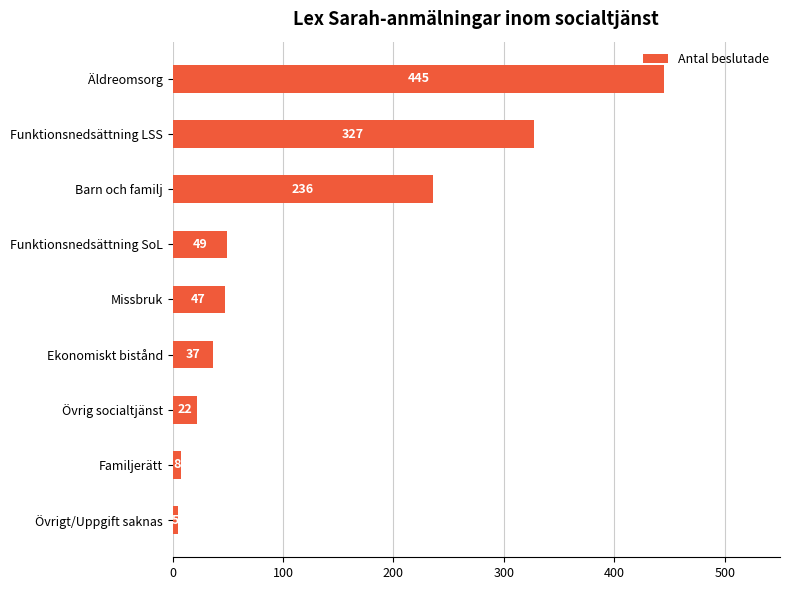

What is the ratio of the value at Ekonomiskt bistånd to the value at Övrig socialtjänst?

1.7